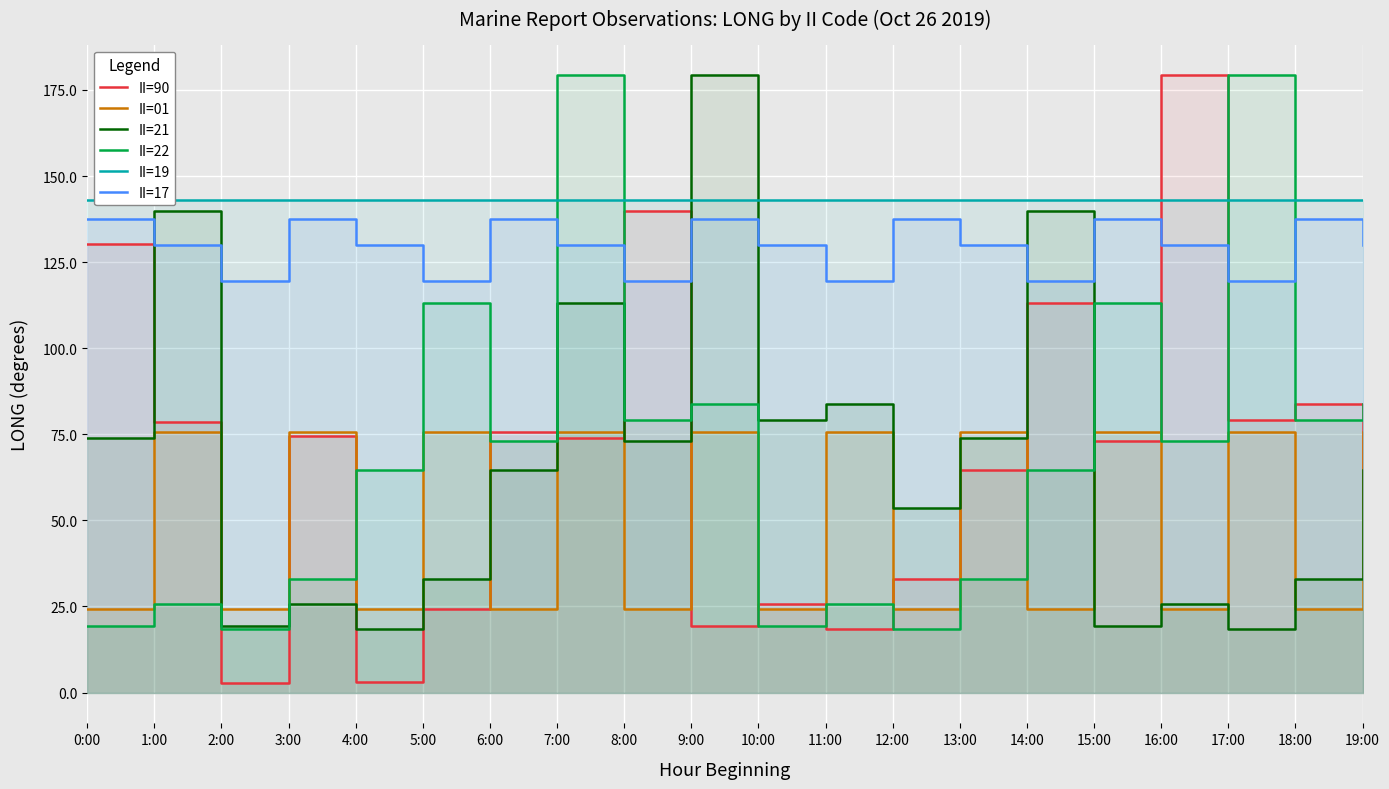

Where is the first local maximum for II=21?

1:00